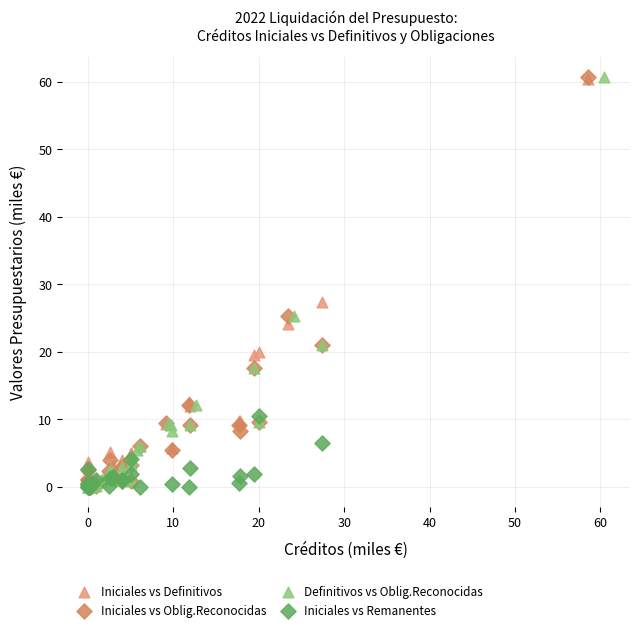

What are all the series names shown in the legend?

Iniciales vs Definitivos, Iniciales vs Oblig.Reconocidas, Definitivos vs Oblig.Reconocidas, Iniciales vs Remanentes